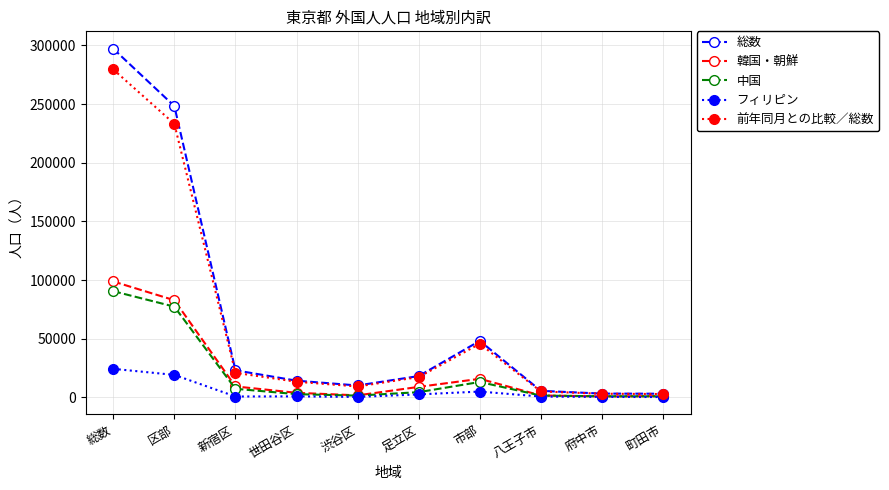

Which series has the widest spread of values?

総数